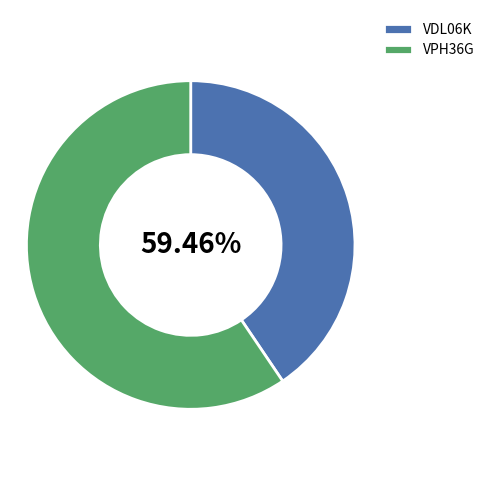

To the nearest percent, what is the difference between the VDL06K and VPH36G slice percentages?

19%